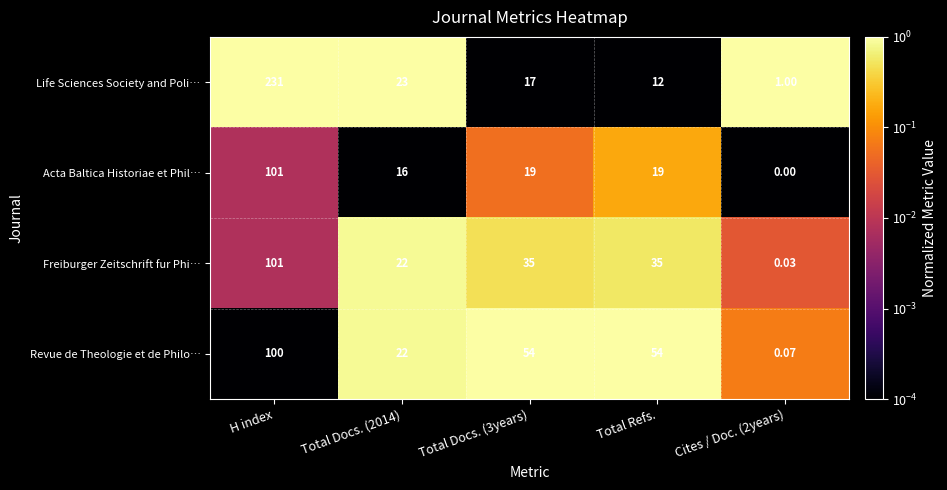

At which label does Acta Baltica Historiae et Phil… first exceed 19?

H index